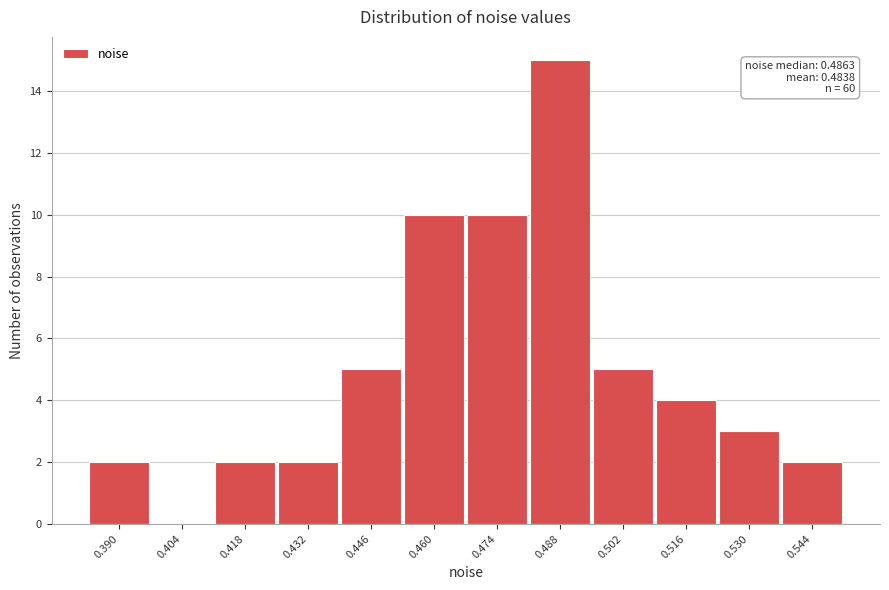

Reading right to left, list all the values displayed in this chart.

0.544=2	0.530=3	0.516=4	0.502=5	0.488=15	0.474=10	0.460=10	0.446=5	0.432=2	0.418=2	0.404=0	0.390=2